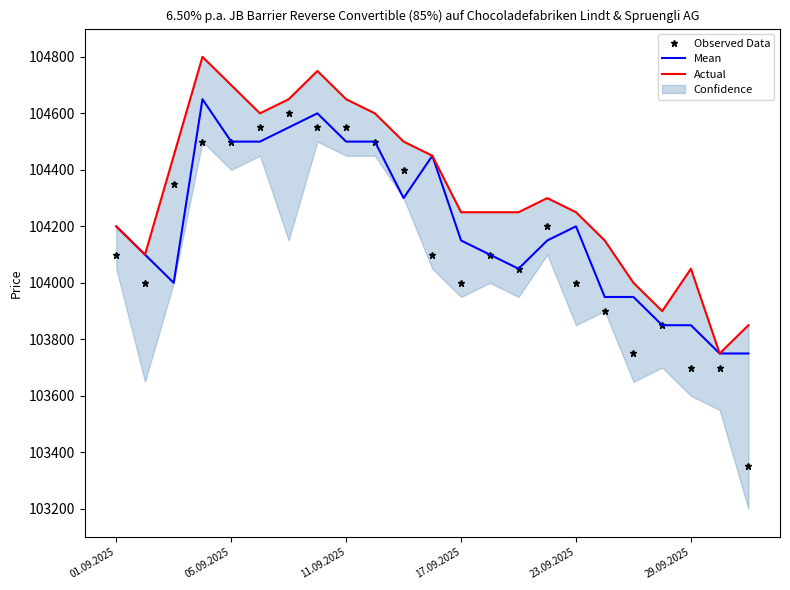

What is the maximum value shown in the chart?

104800